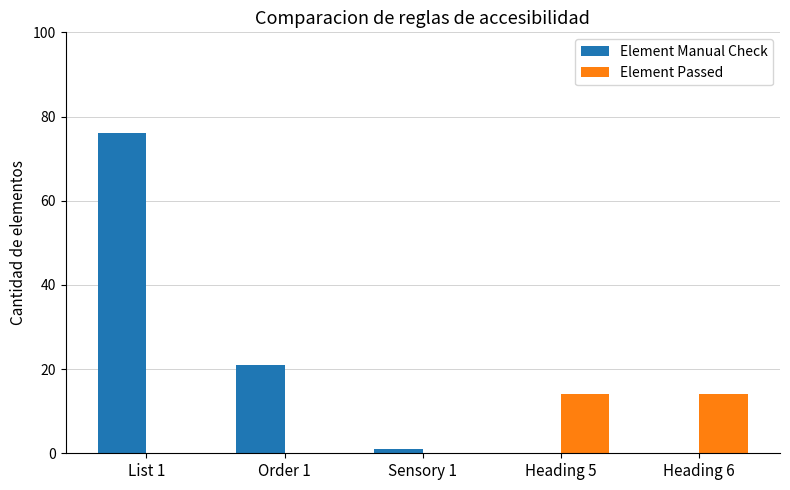

Is it true that Element Manual Check equals 0 at Heading 5?

True